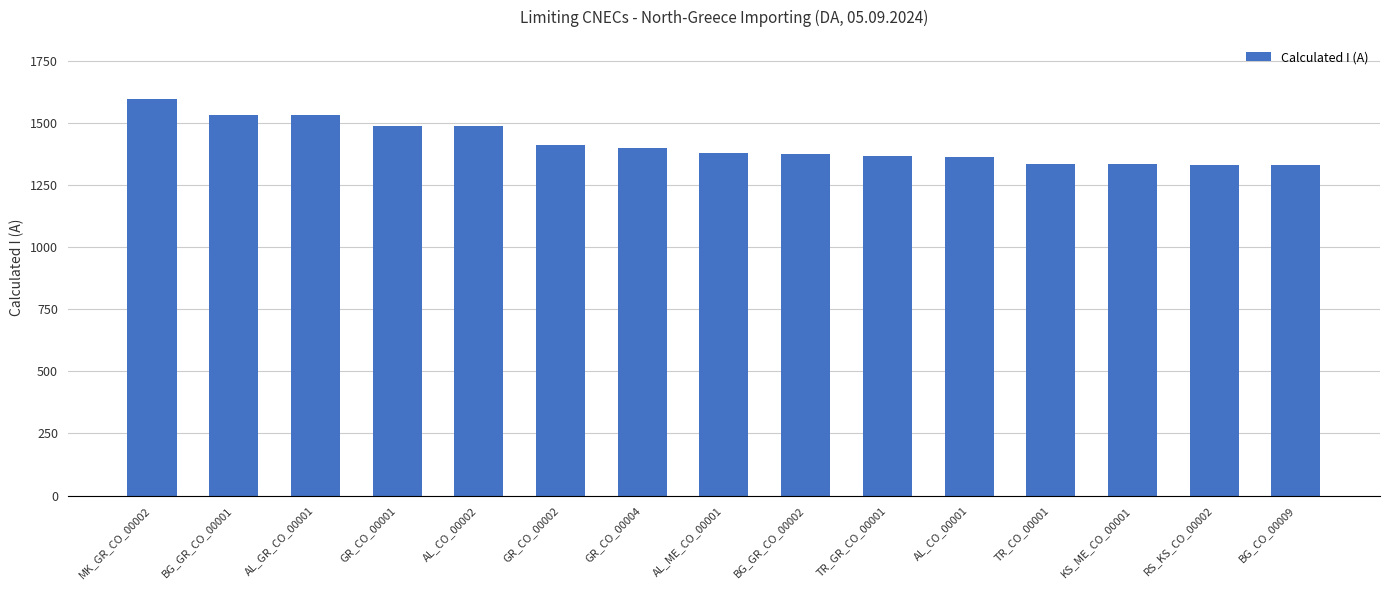

Which label corresponds to the largest value in the chart?

MK_GR_CO_00002